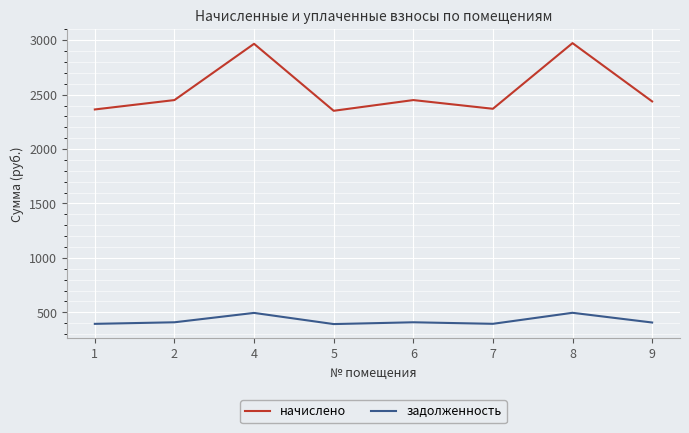

What is the minimum value for задолженность?

391.9